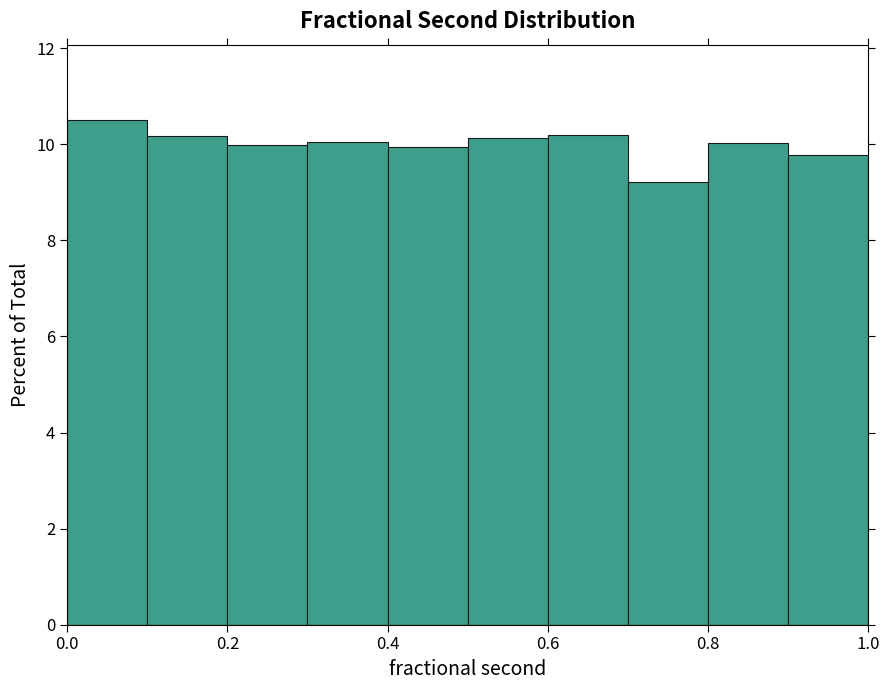

How tall is the bar that spans 0.5 to 0.6 on the x-axis? The values are not printed on the chart, so give them approximately, as read against the axis.

10.2